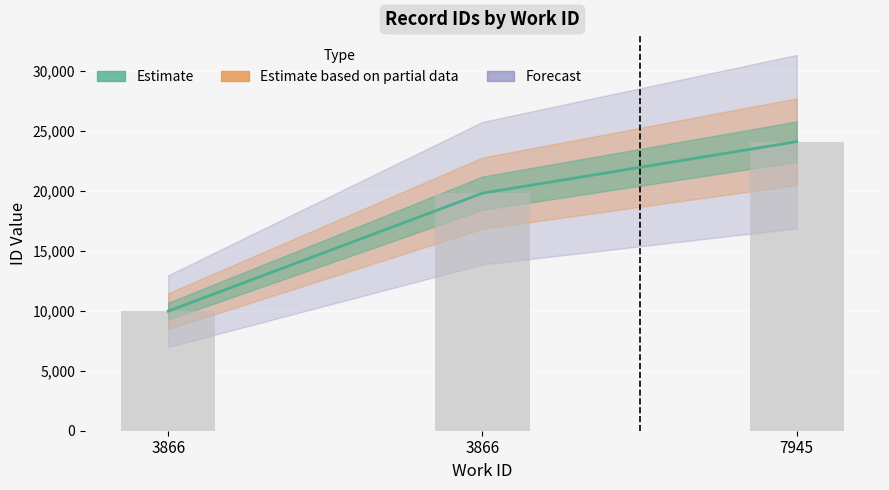

Reading left to right, extract all data points from this chart.

3866=9963	3866=19792	7945=24087